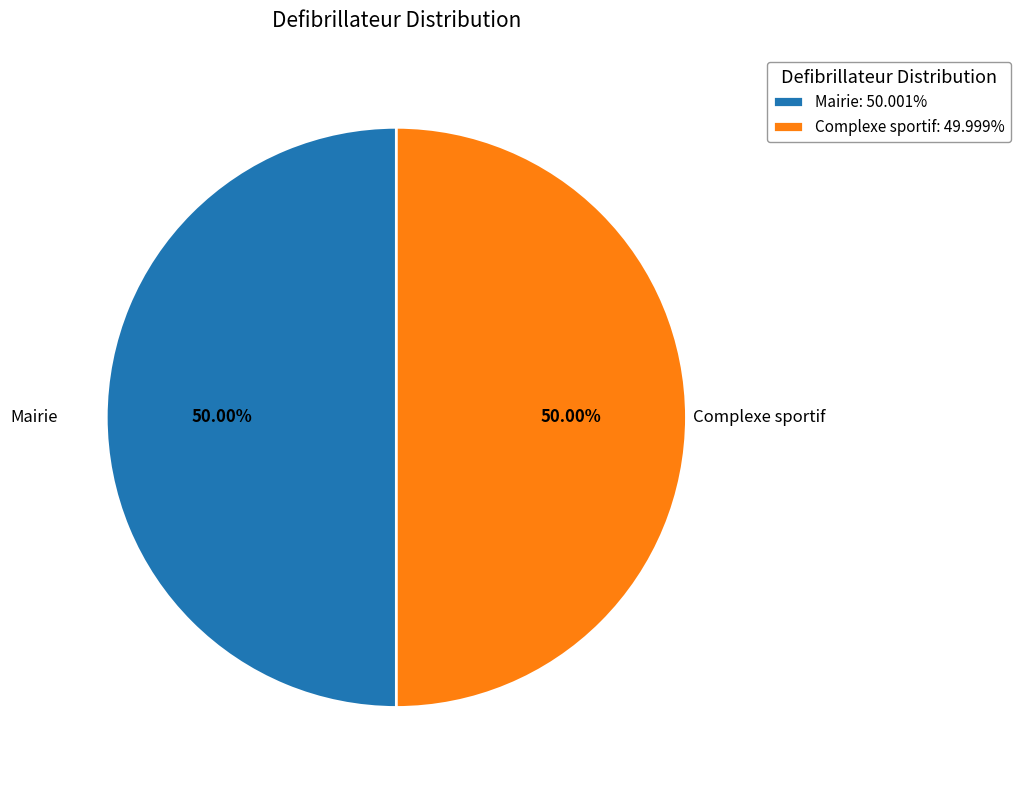

Is the sum of Complexe sportif and Mairie greater than half?

Yes